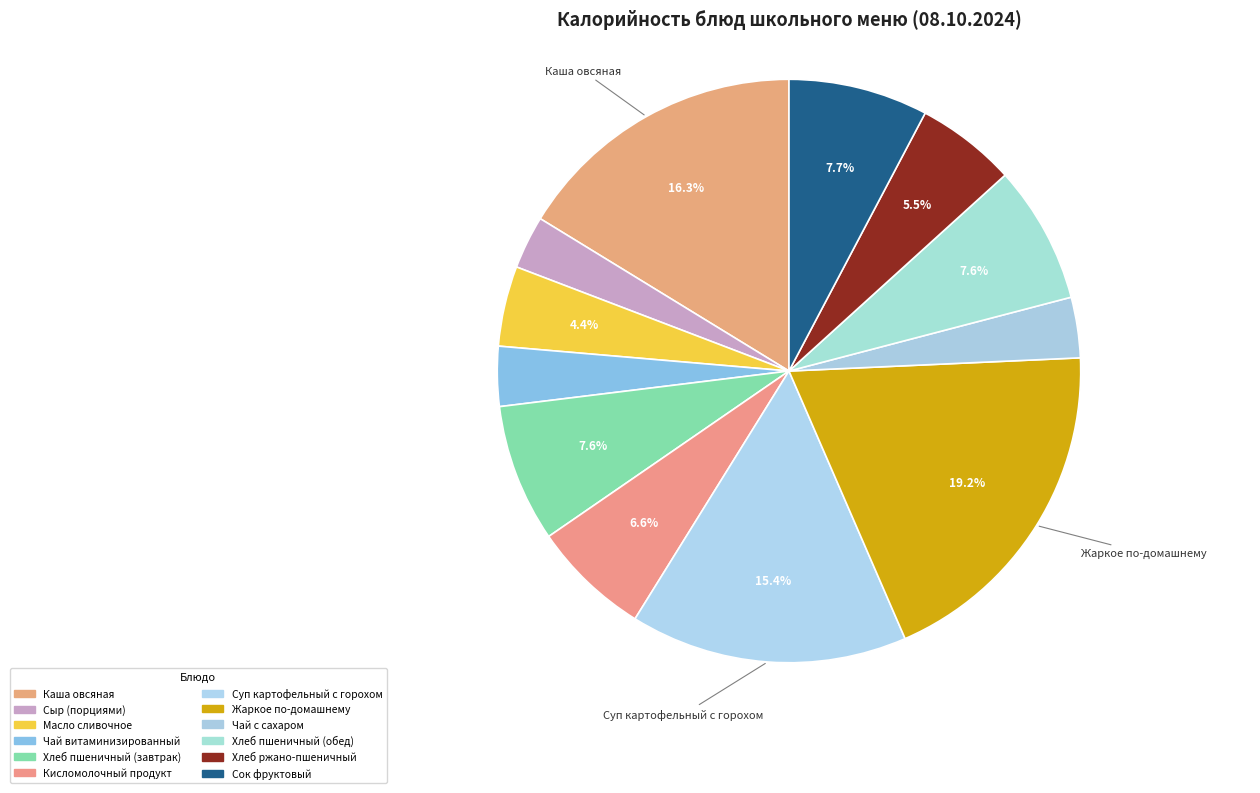

Is it true that Хлеб пшеничный (обед) is 15% of the pie?

False